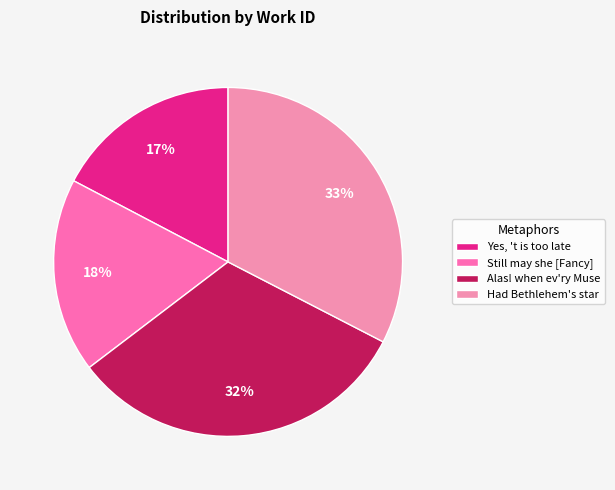

How many slices are in this pie chart?

4